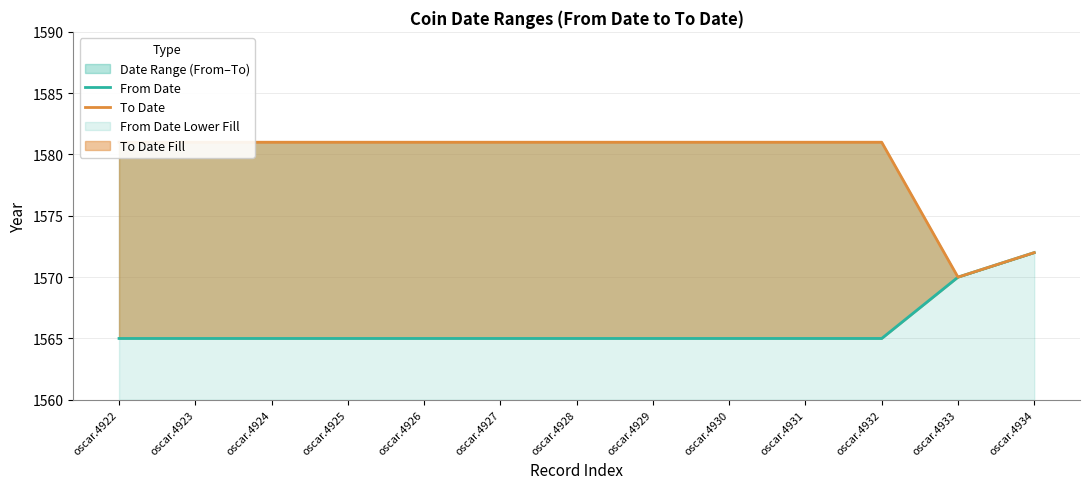

What is the difference between the maximum and minimum values in the To Date series?

11